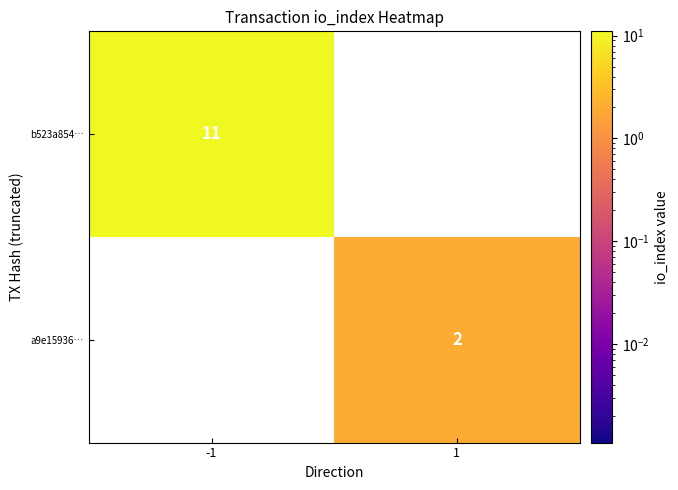

True or false: a9e15936… has a value of 1.0 at 1.

False